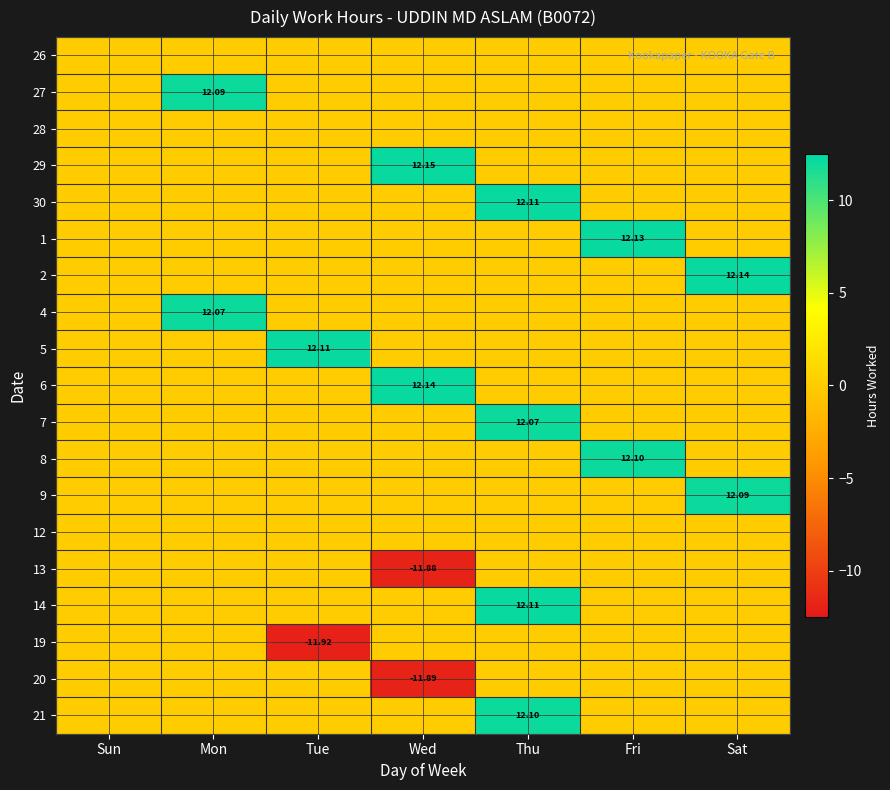

Is it true that 2 equals 0.0 at Wed?

True